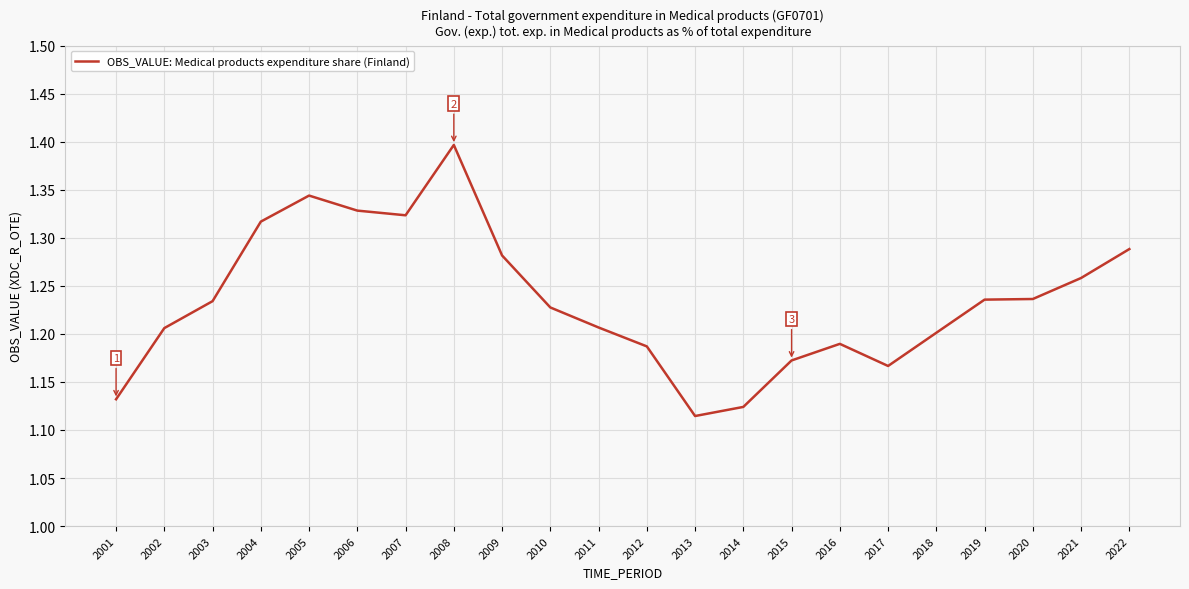

At which category does the data reach its first local peak?

2005